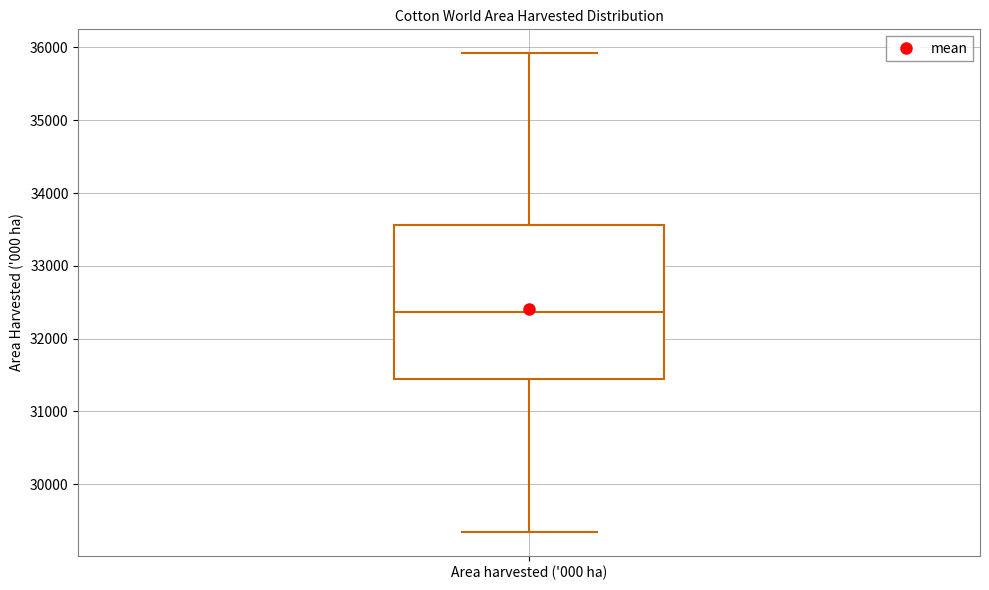

Read this box plot against the y-axis: the position of the median line, the range covered by the box, and the ends of both whiskers. The values are not printed on the chart, so give them approximately, as read against the axis.

median 32400, box 31400 to 33600, whiskers 29300 to 35900